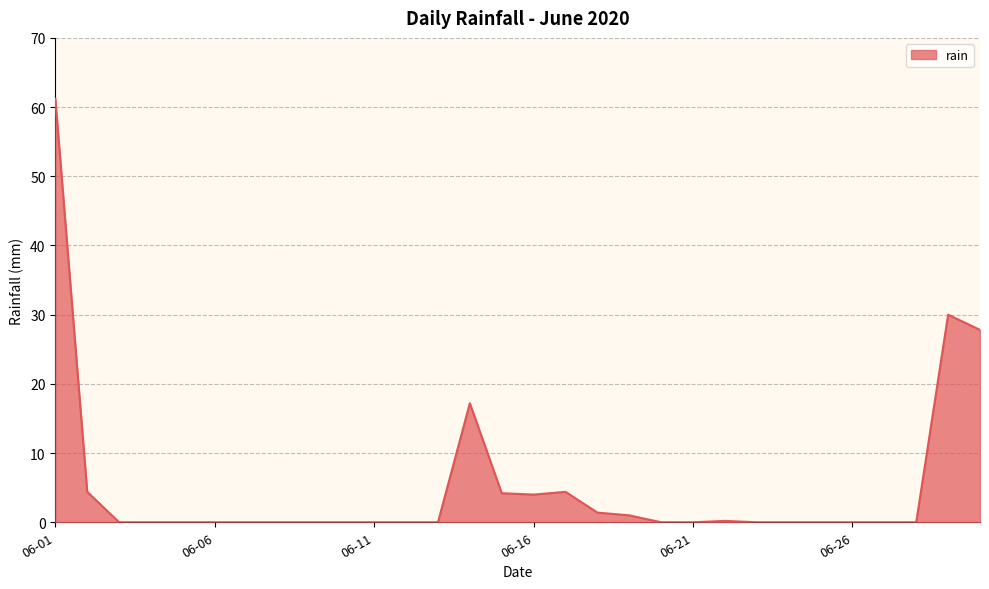

What is the greatest value displayed?

61.2